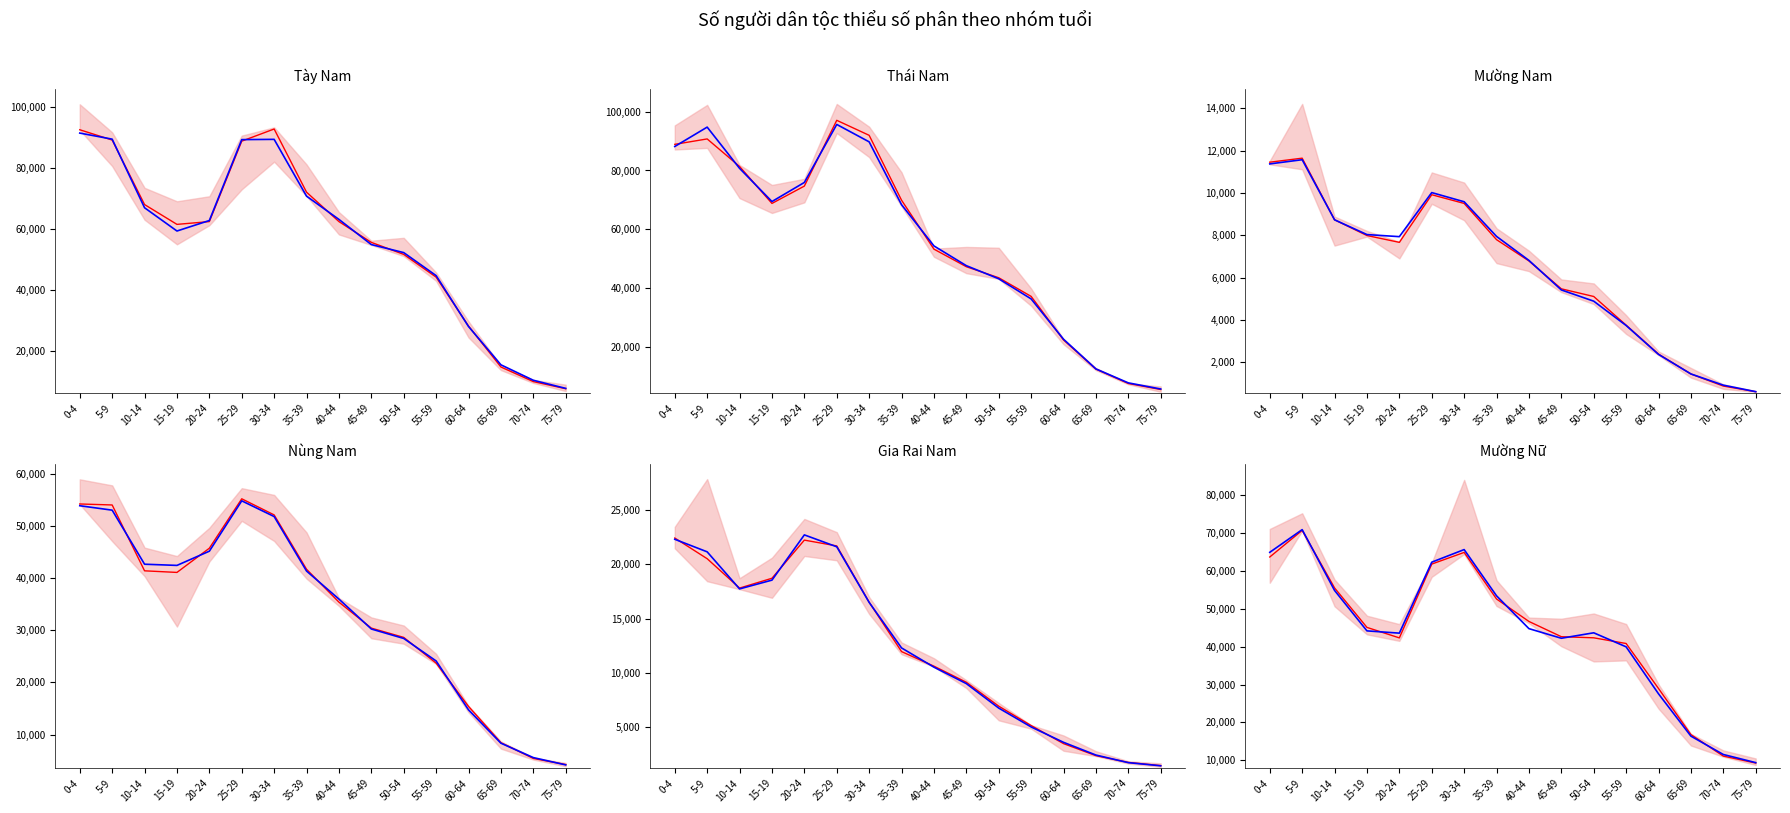

Read the predicted value at 10-14.

55489.5